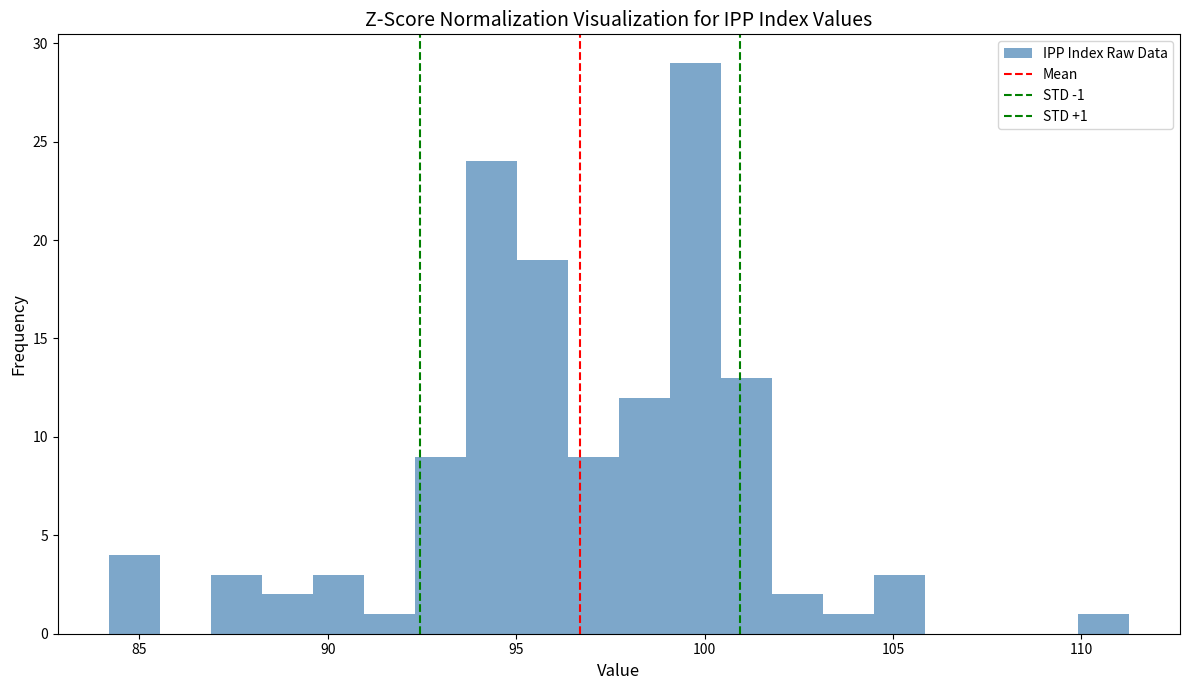

Around what value on the x-axis is the tallest bar? Give the approximate position of its centre, as read against the axis.

100.0